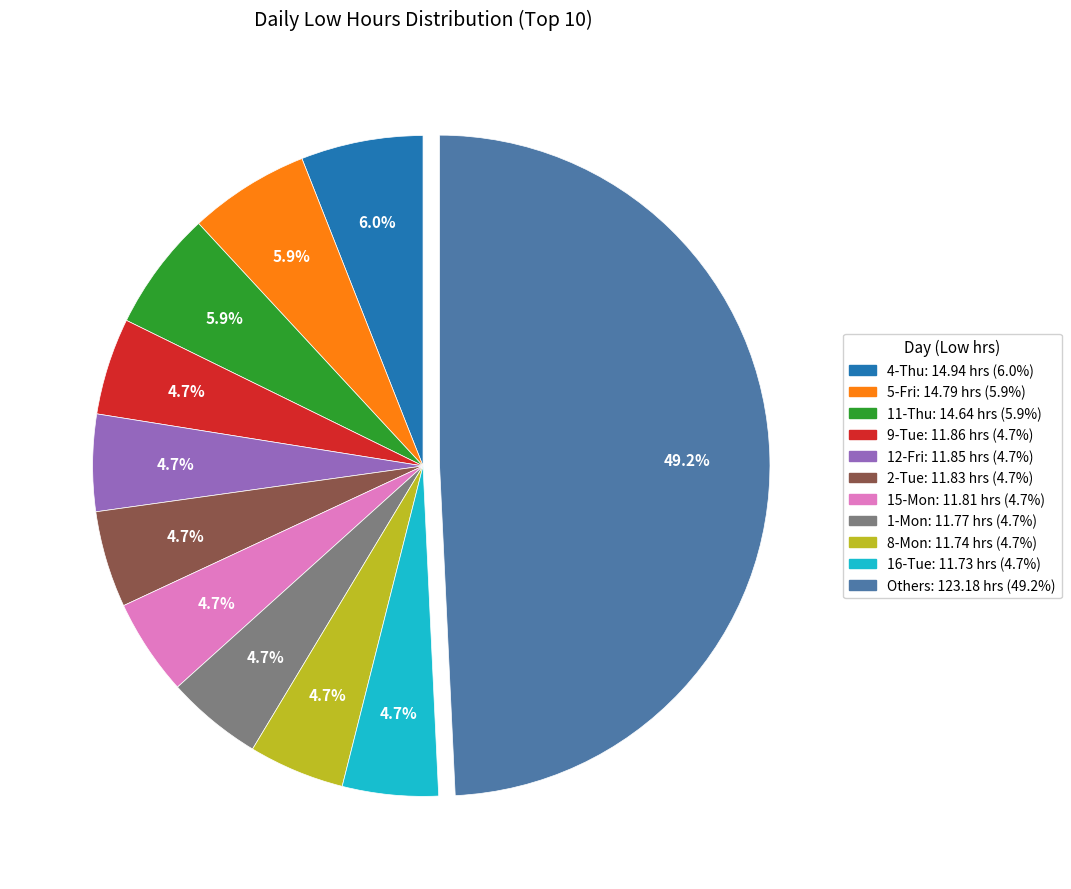

How many segments does this pie chart have?

11